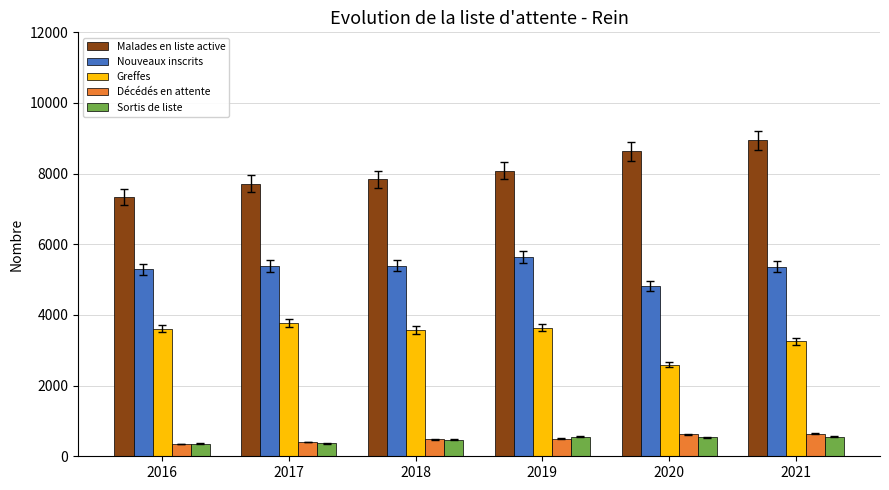

Which category has the highest value across all series?

2021